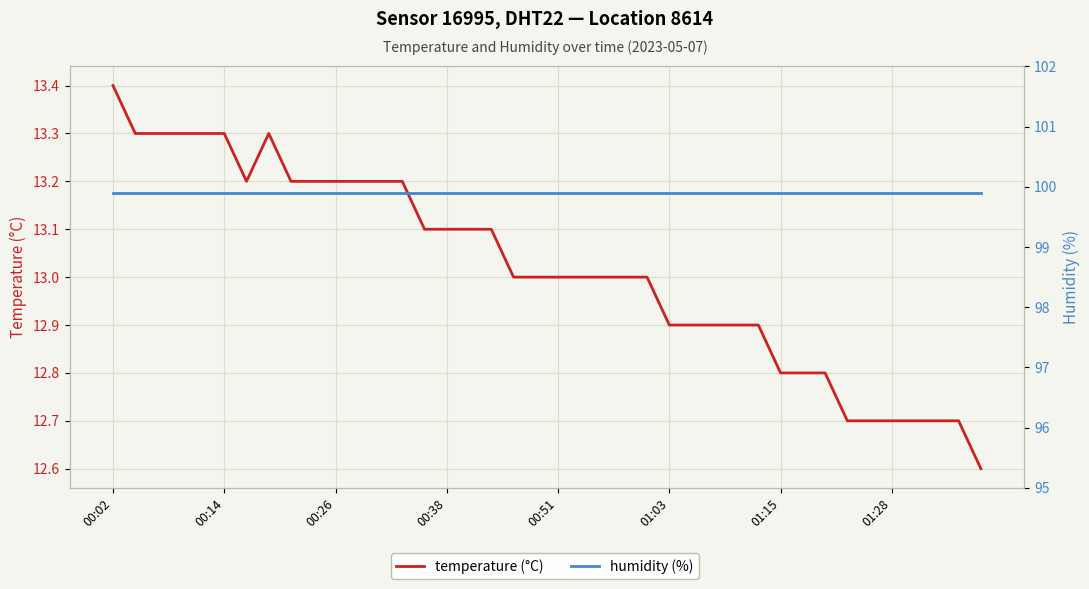

Which series has the largest total across all categories?

humidity (%)